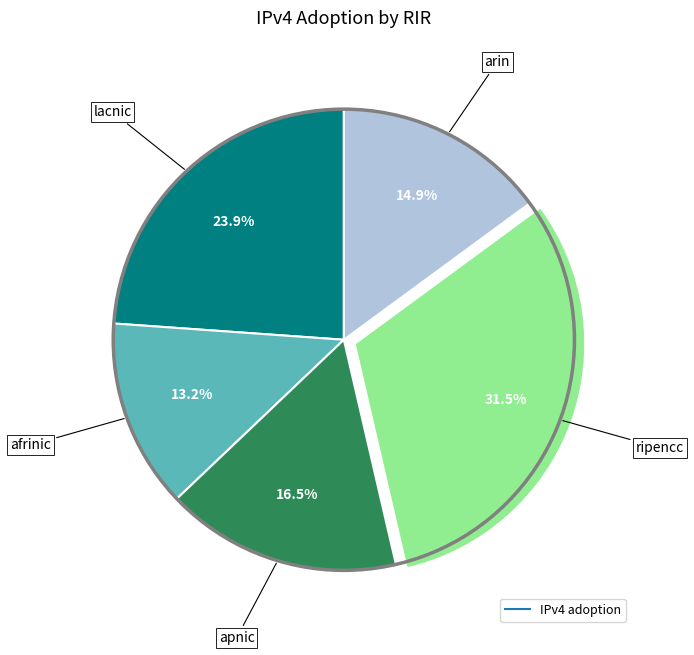

Is there any slice that represents more than half of the pie?

No